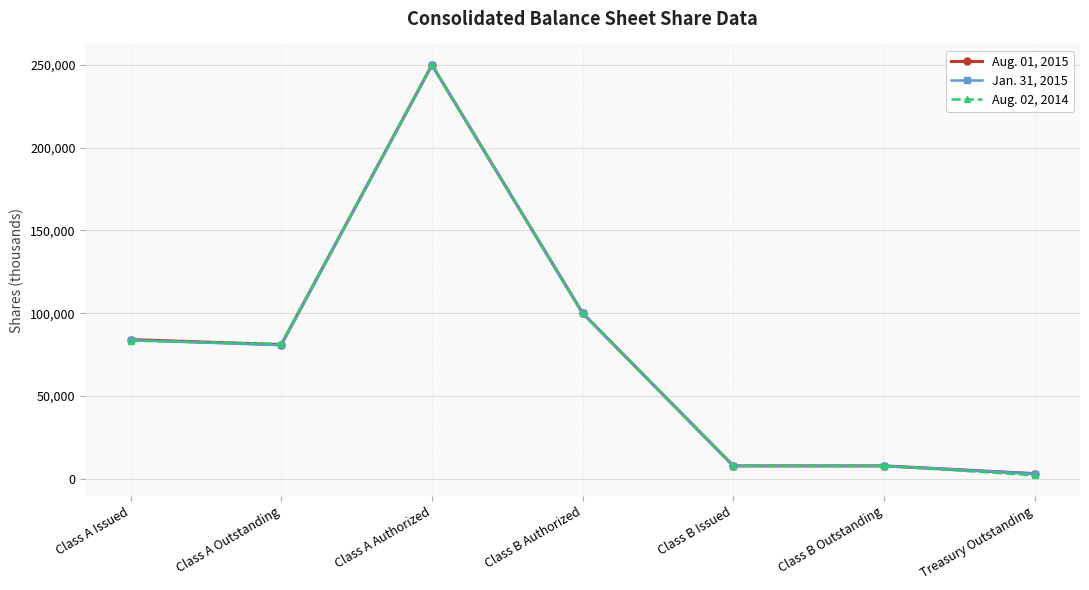

At how many categories does at least one series exceed 219532?

1